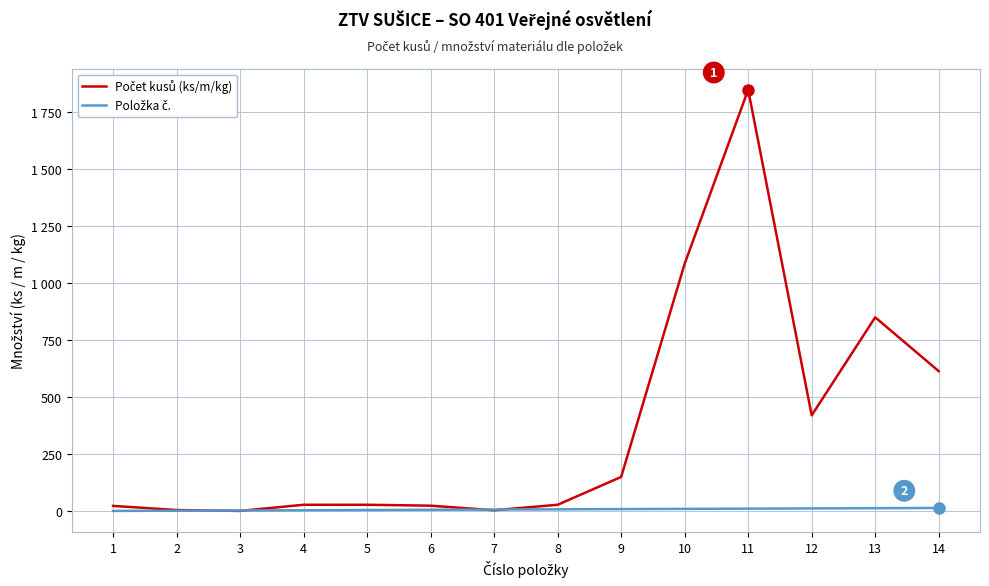

How many intersections are there between Počet kusů (ks/m/kg) and Položka č.?

4